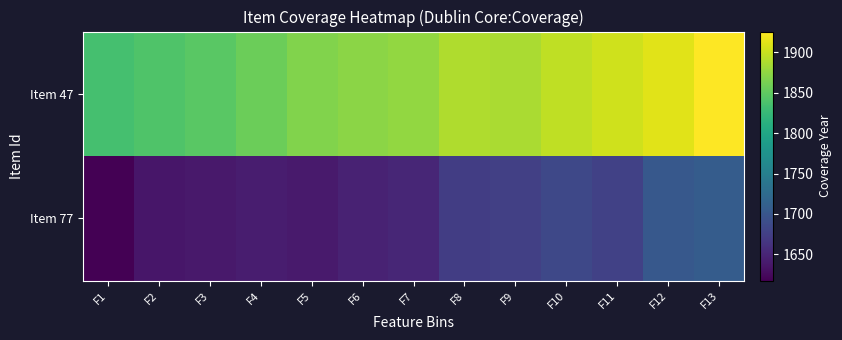

Rank the series at F6 from highest to lowest value.

Item 47, Item 77